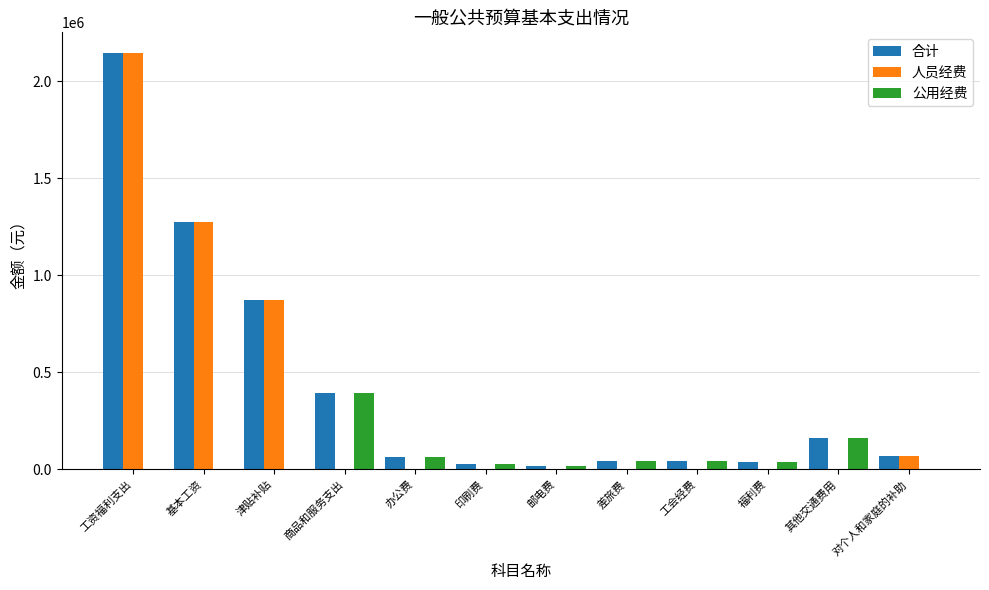

Is it true that 人员经费 equals 0 at 办公费?

True